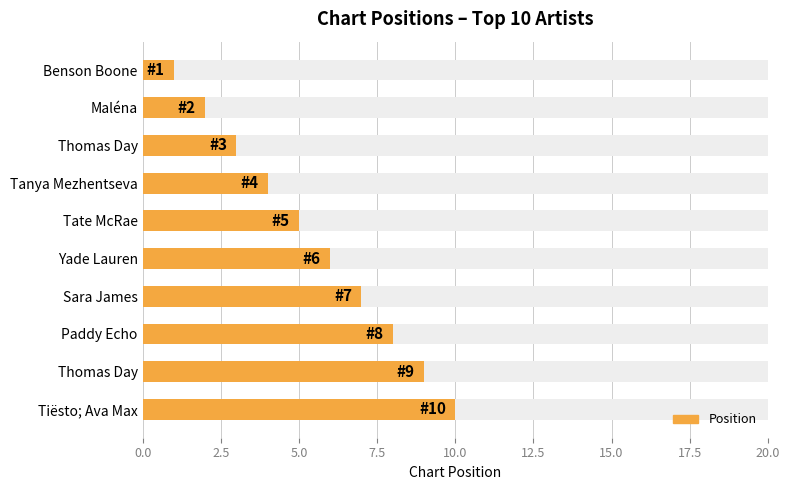

The value at Thomas Day is 3. True or false?

True